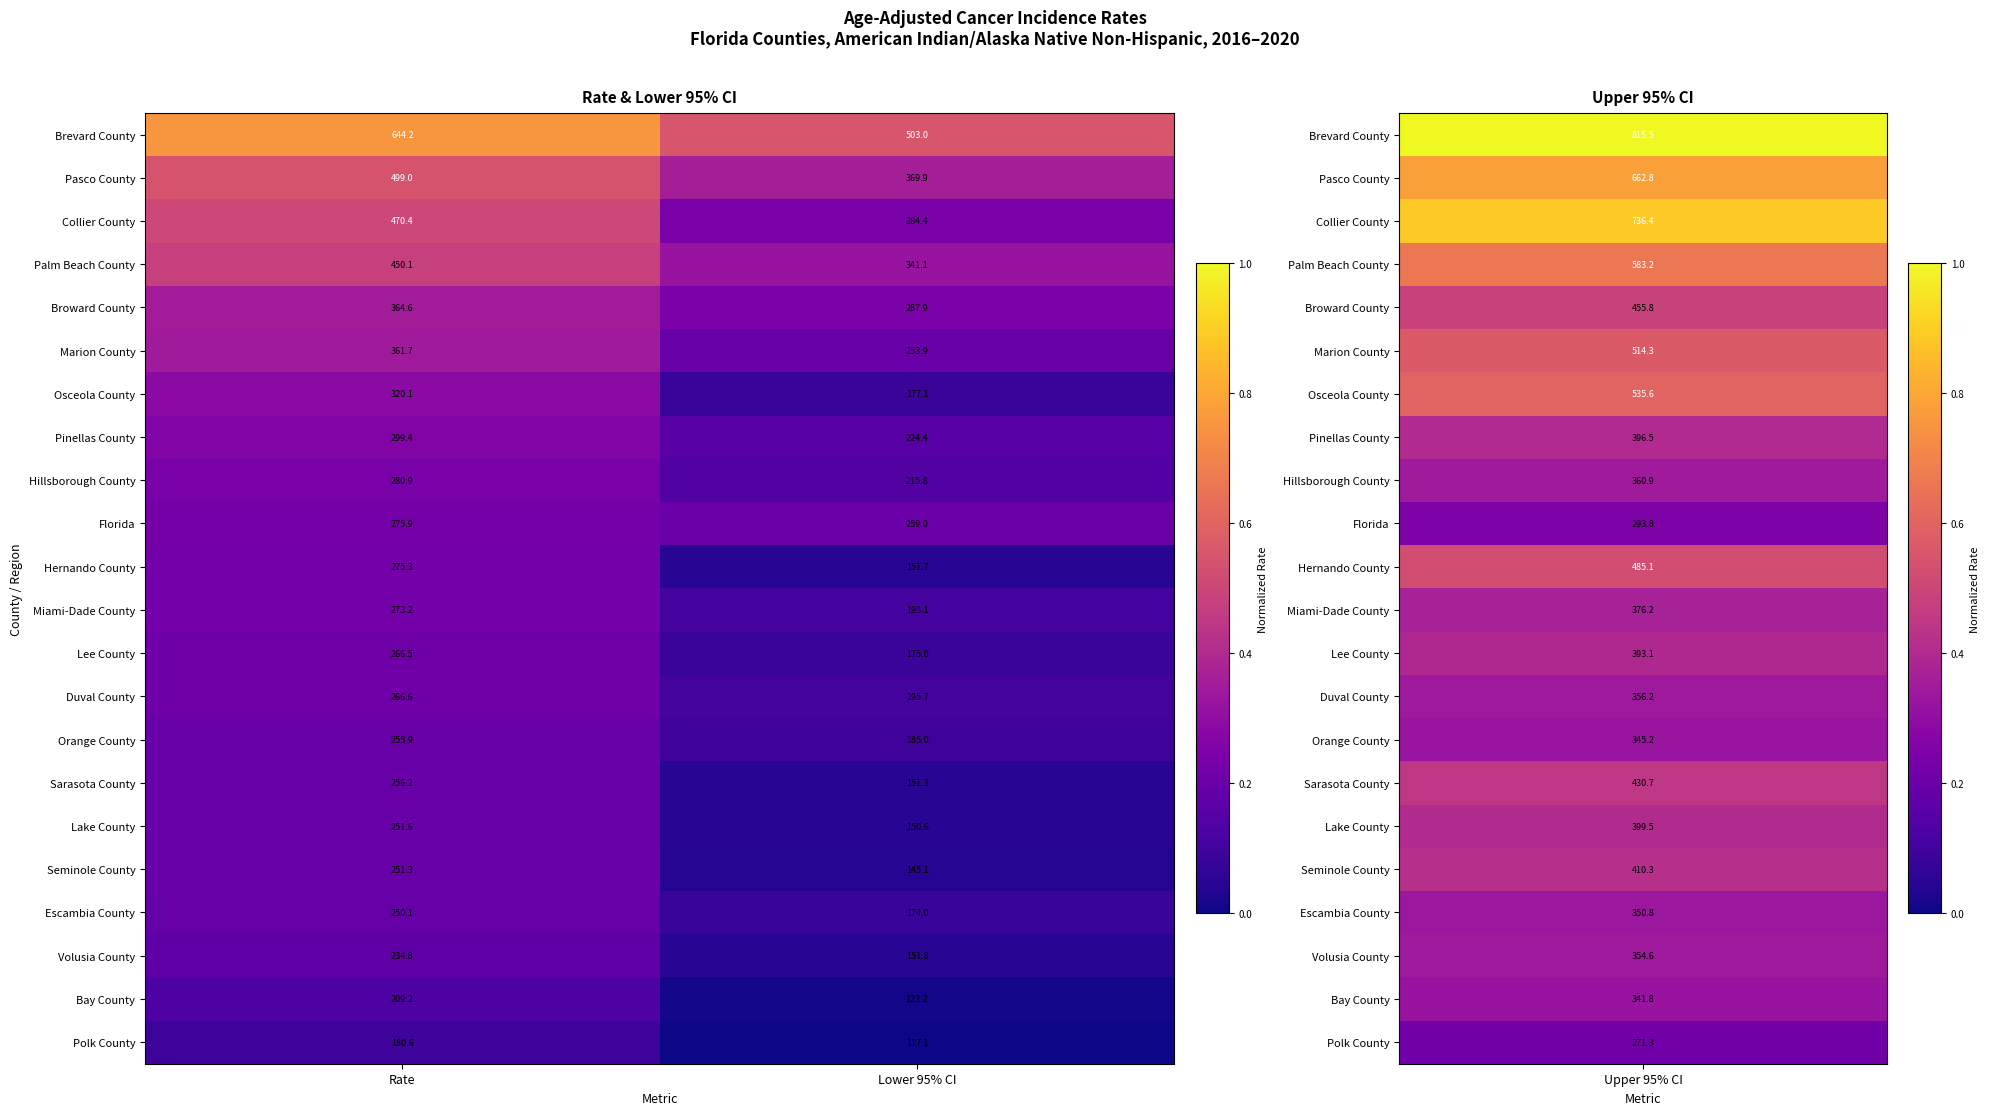

What is the average value of the Osceola County series?

248.6